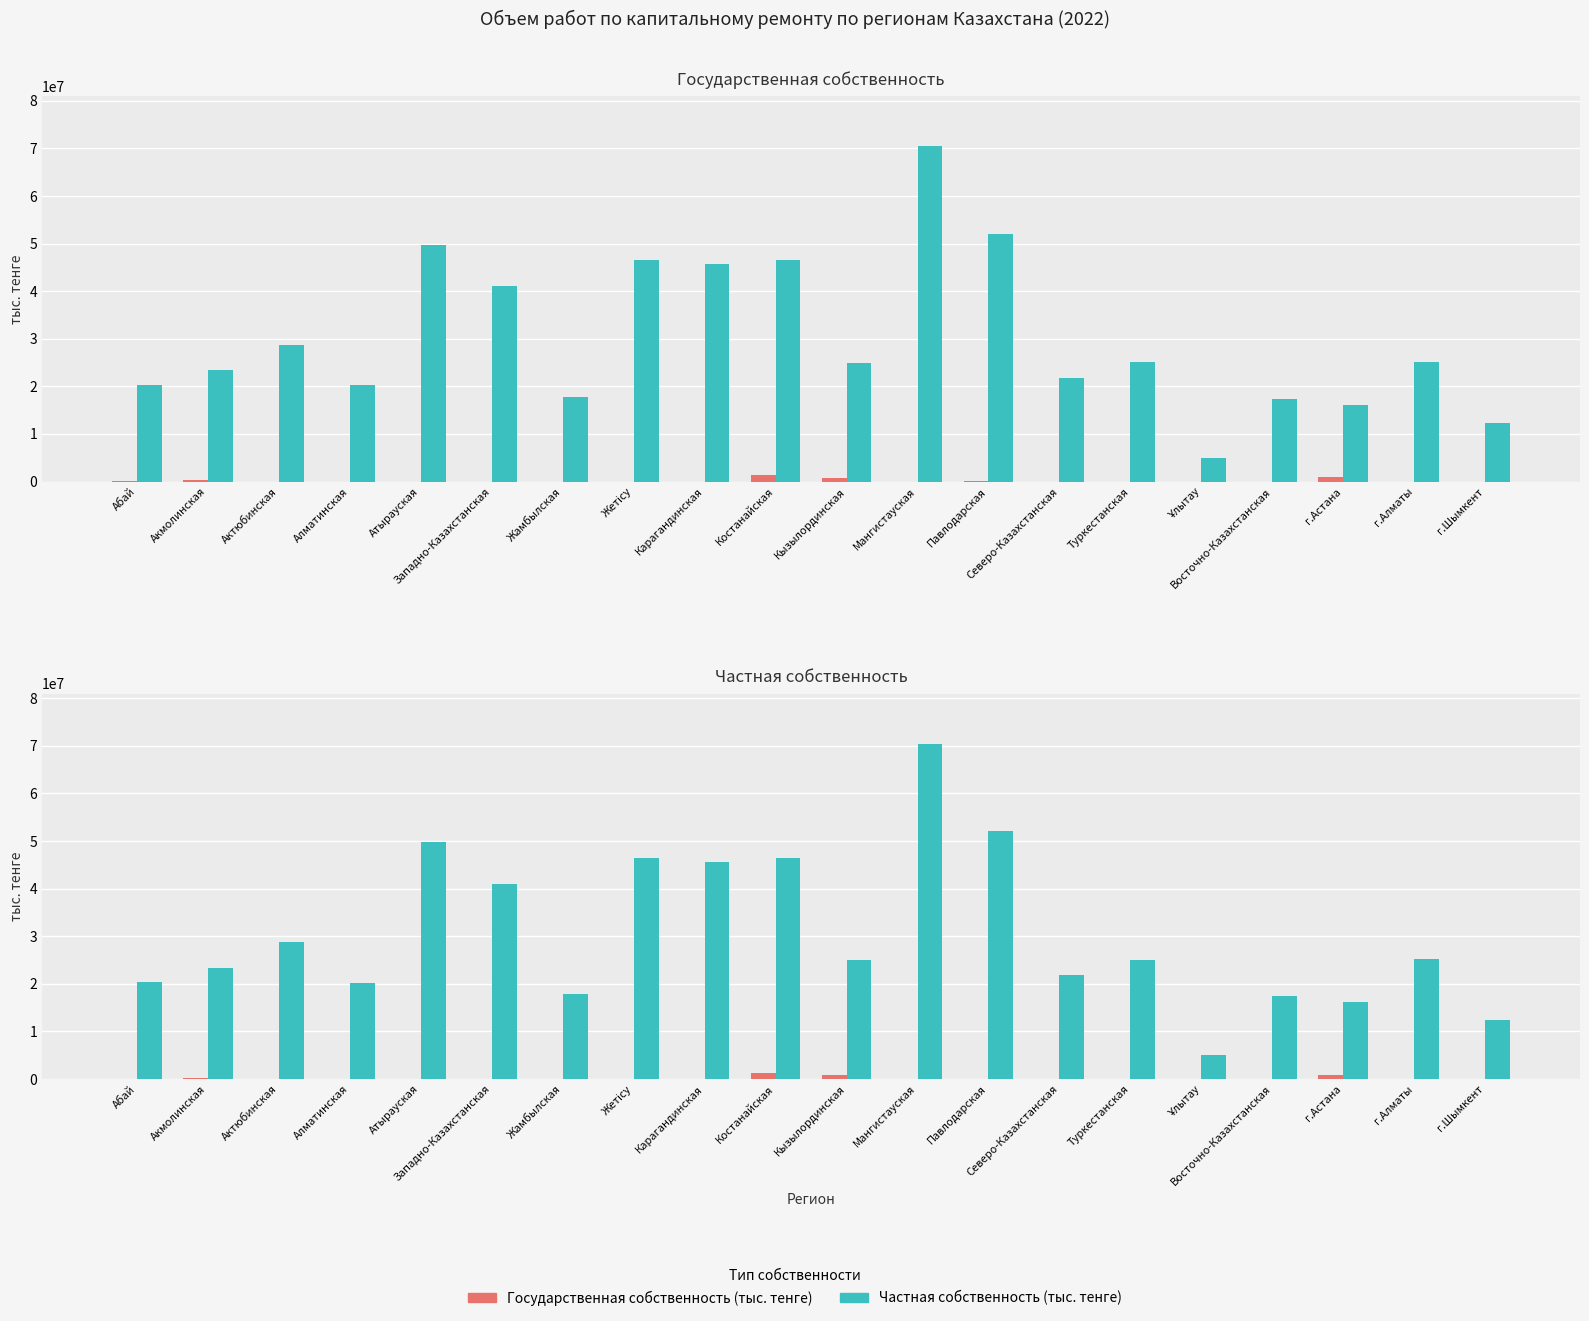

What are all the series names shown in the legend?

Государственная собственность (тыс. тенге), Частная собственность (тыс. тенге)